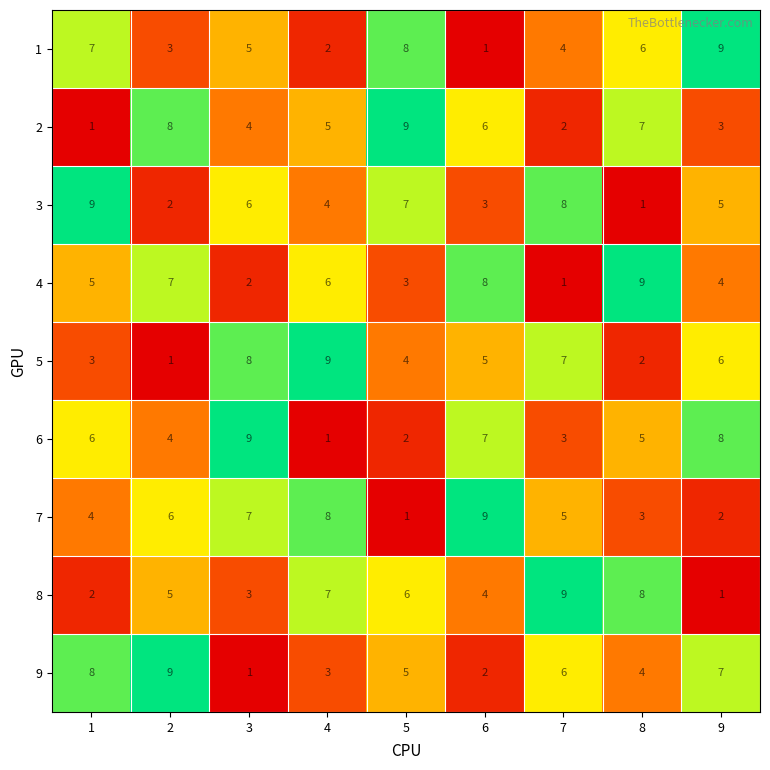

Rank the series at 7 from lowest to highest value.

4, 2, 6, 1, 7, 9, 5, 3, 8